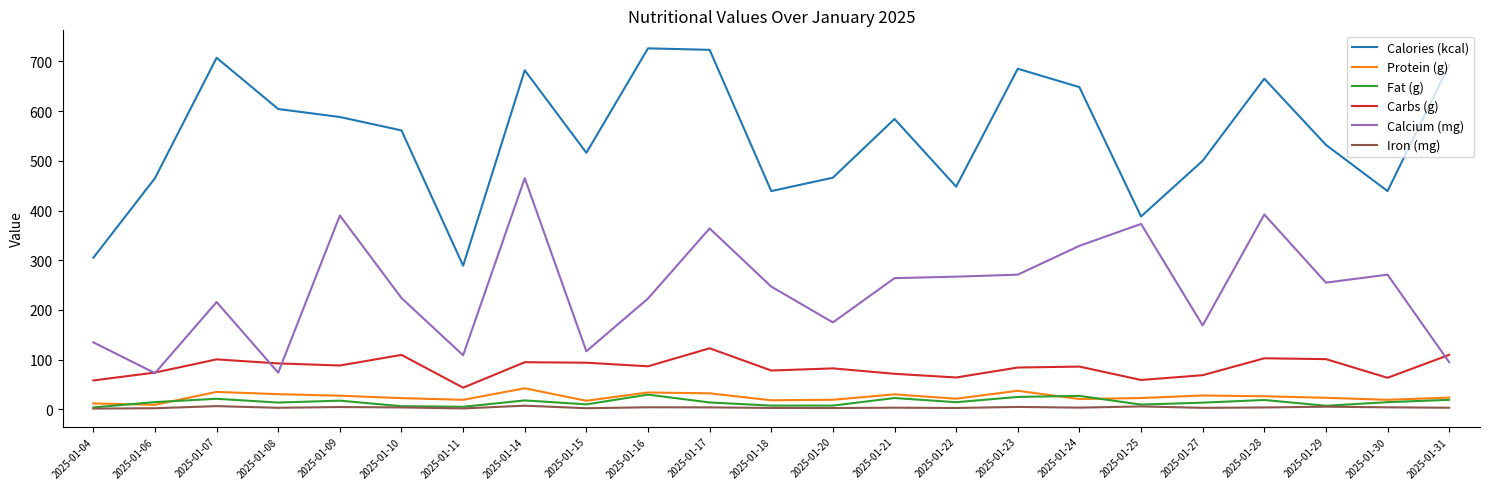

What is the maximum value shown in the chart?

726.0